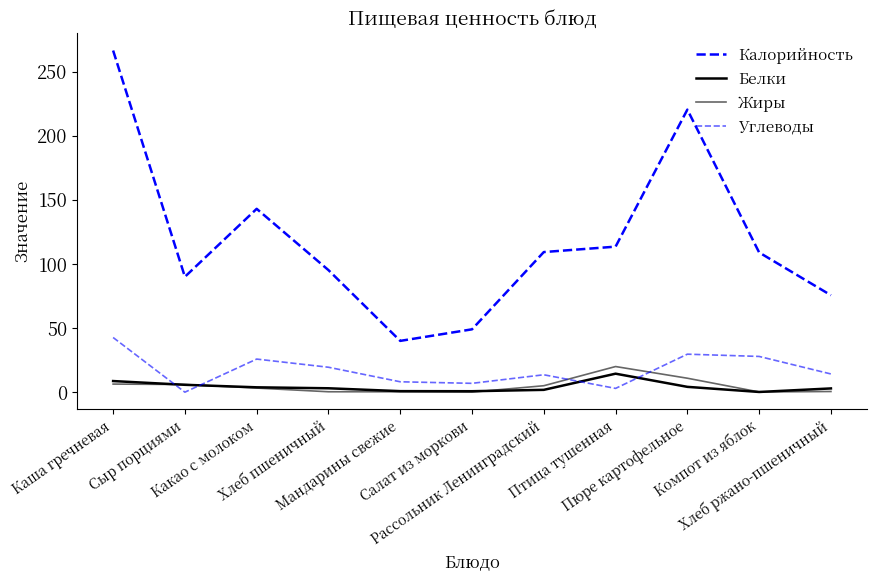

Rank the series by their maximum value, from highest to lowest.

Калорийность, Углеводы, Жиры, Белки